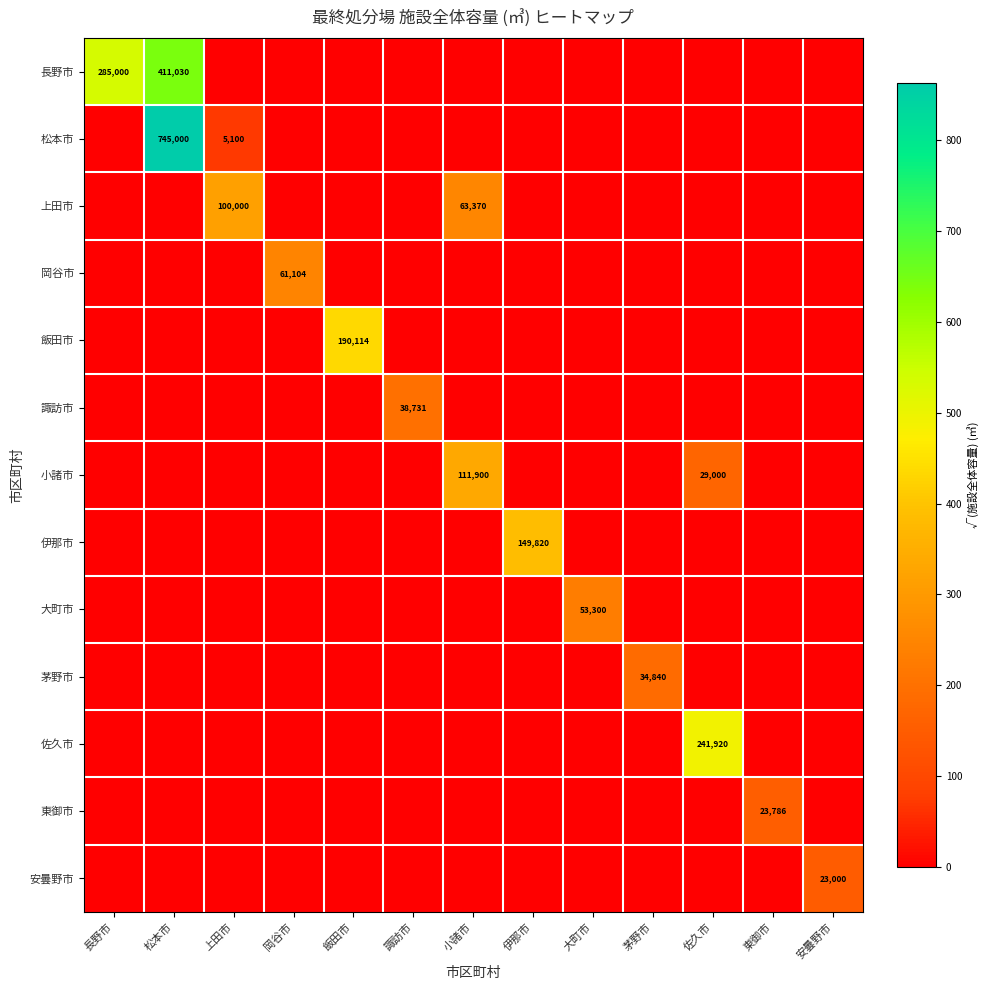

The 伊那市 series shows 149820 at 伊那市. True or false?

True